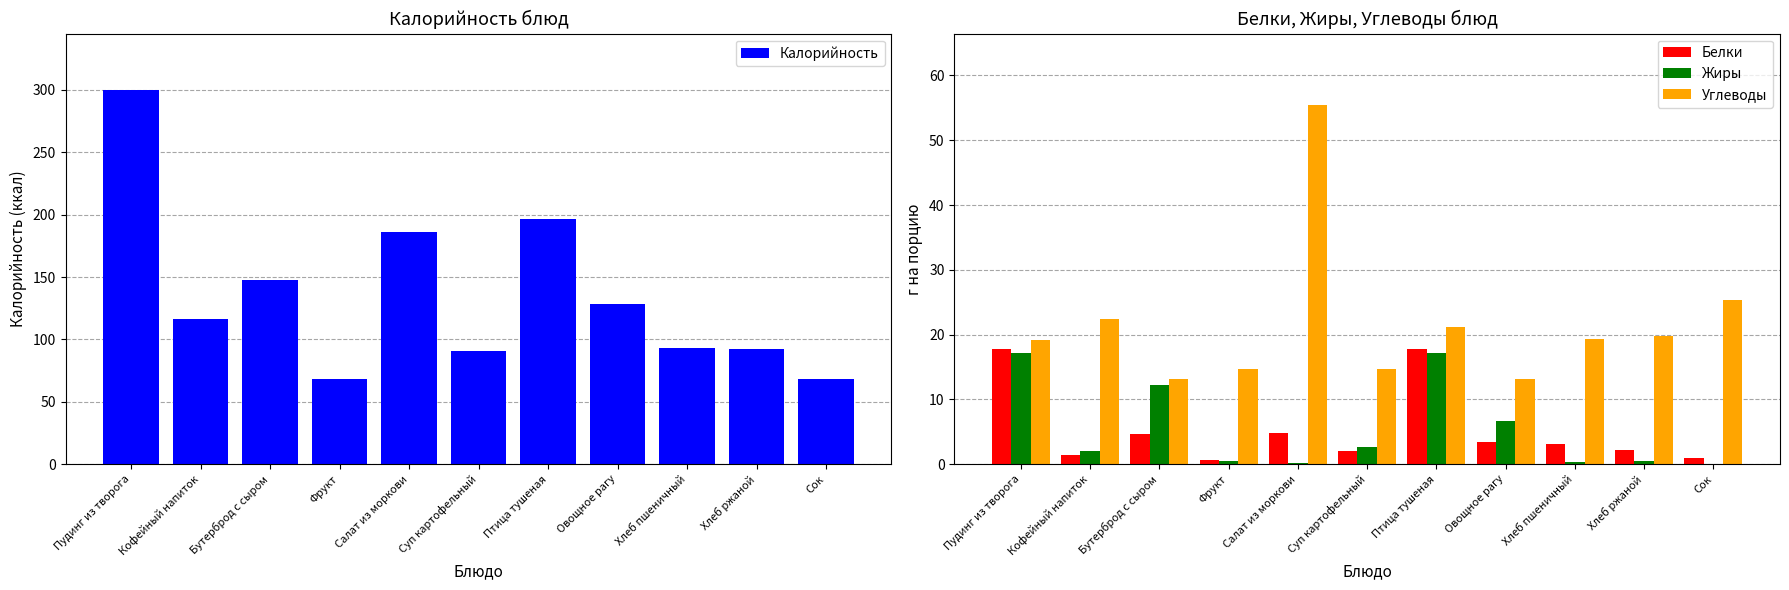

Where does the Калорийность series first go above 116?

Пудинг из творога